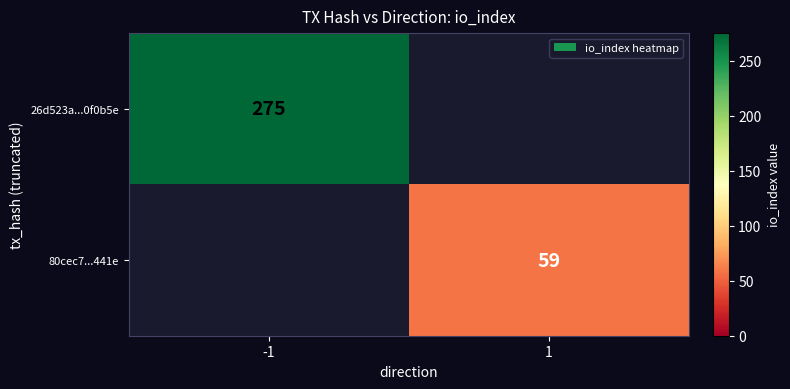

True or false: 80cec7...441e has a value of 59 at 1.

True